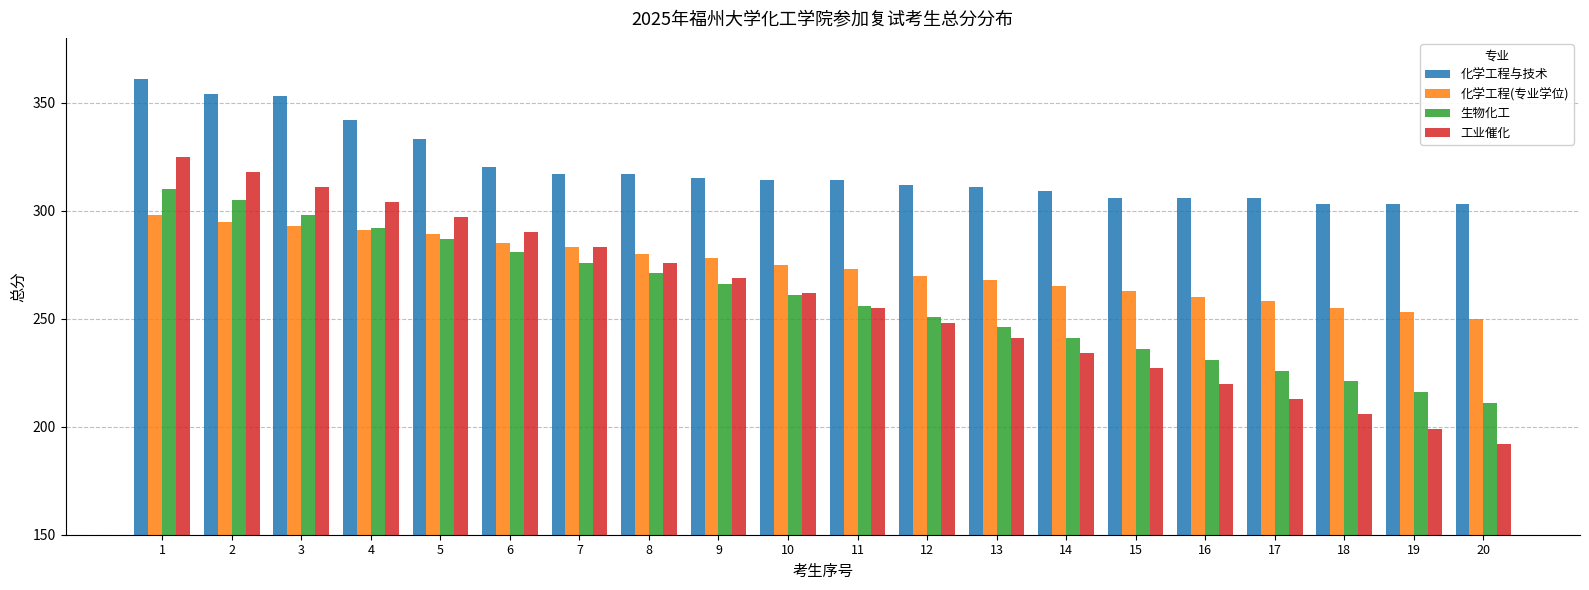

Between 5 and 9, which series saw the biggest shift?

工业催化